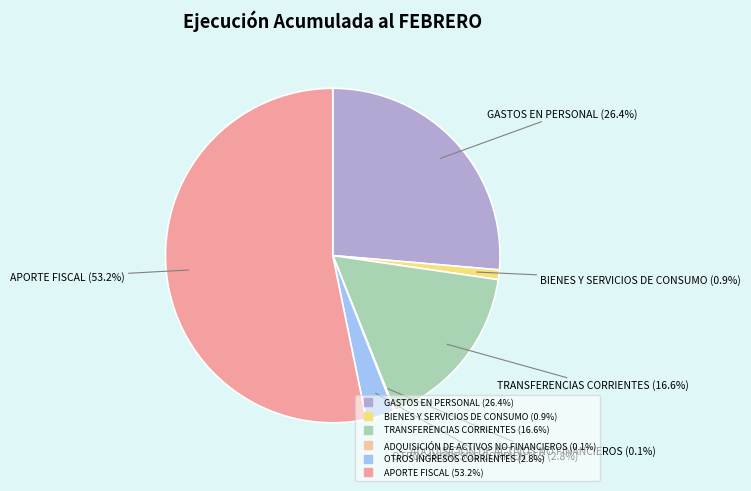

To the nearest percent, what is the combined percentage of GASTOS EN PERSONAL and APORTE FISCAL?

80%